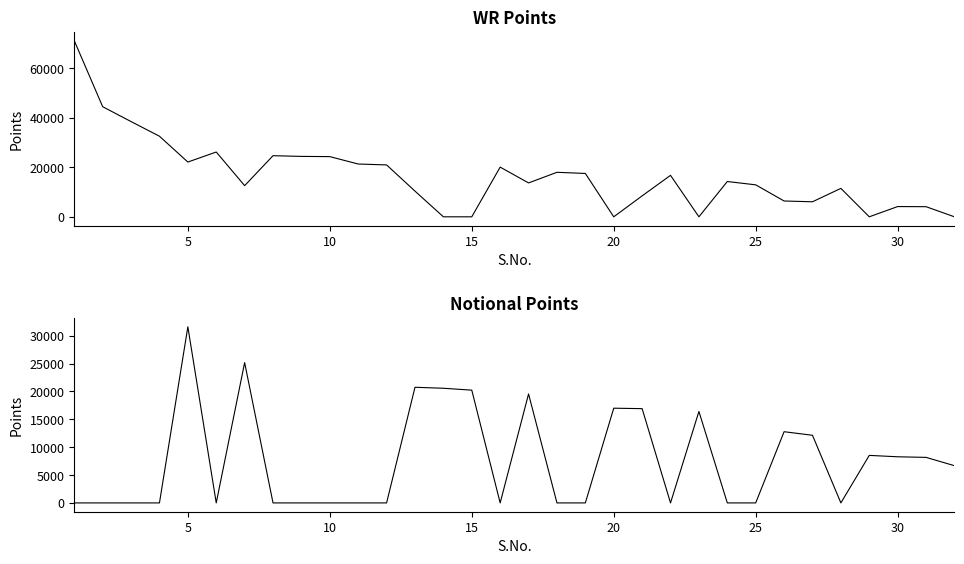

List the series in order of their overall mean, lowest first.

Notional Points, WR Points